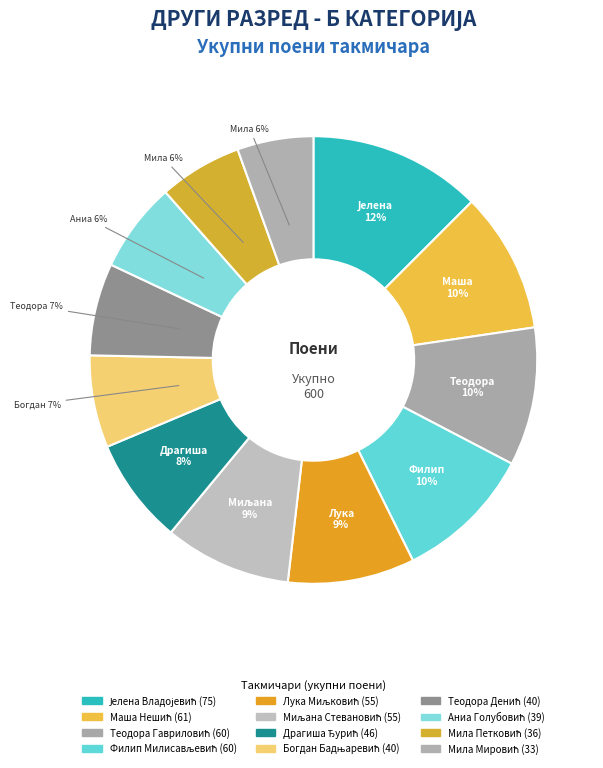

How many slices are in this pie chart?

12